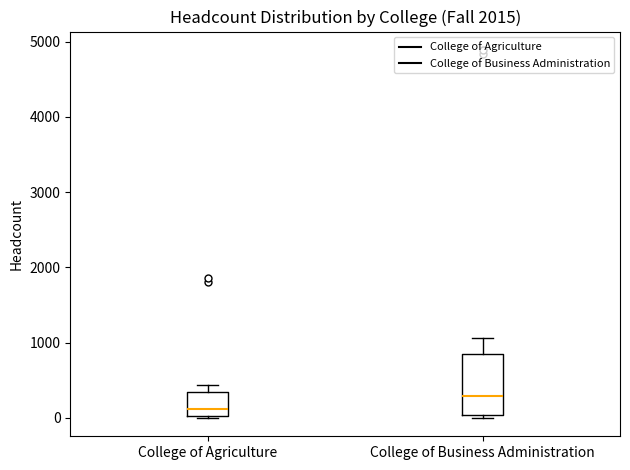

Reading left to right, transcribe this box plot: for each box, give where its median line is, the range the box spans, and where its two whiskers end, as read against the y-axis. The values are not printed on the chart, so give them approximately, as read against the axis.

College of Agriculture: median 100, box 0 to 300, whiskers 0 (just below the box's lower edge) to 400
College of Business Administration: median 300, box 0 to 900, whiskers 0 (just below the box's lower edge) to 1100